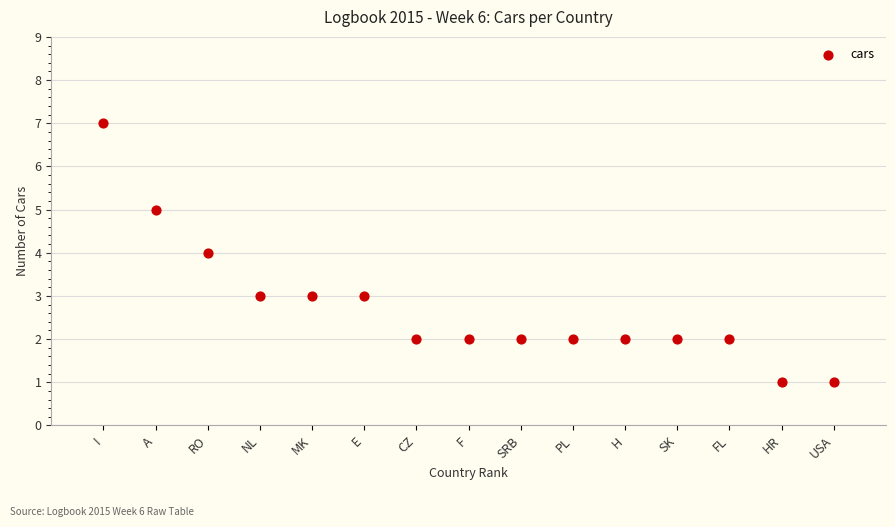

What is the range of Y values (max minus min)?

6